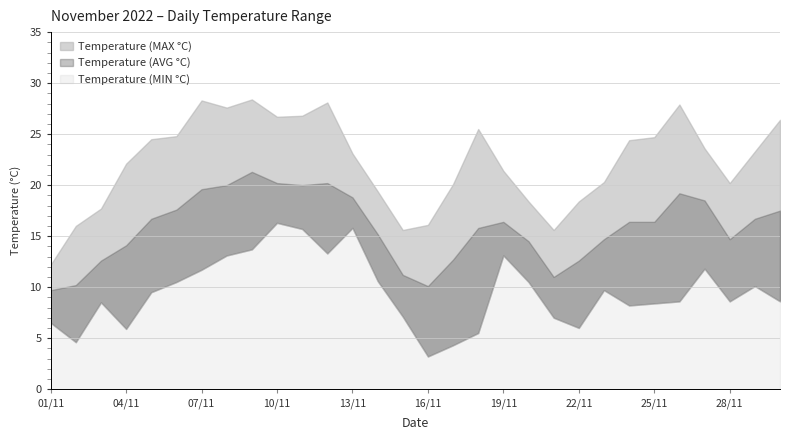

At which category is the sum across all series the highest?

09/11